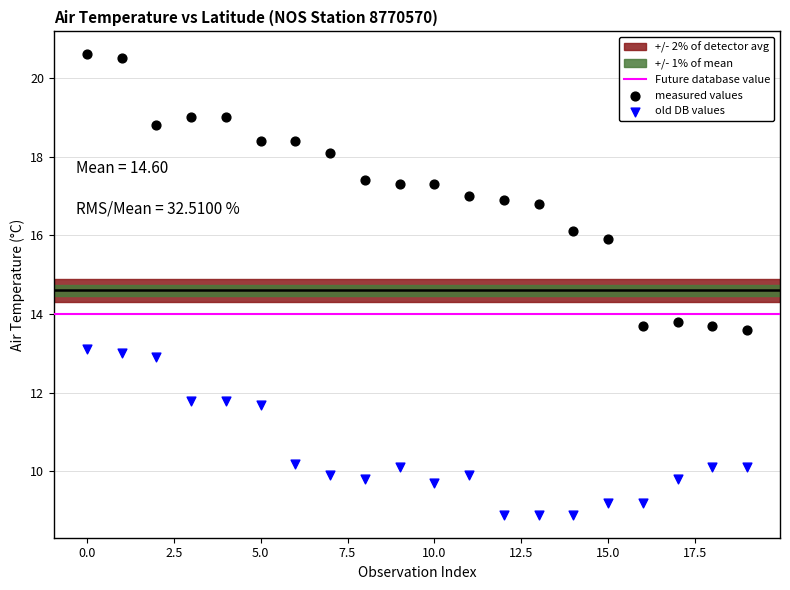

Which series reaches the minimum Y coordinate?

old DB values